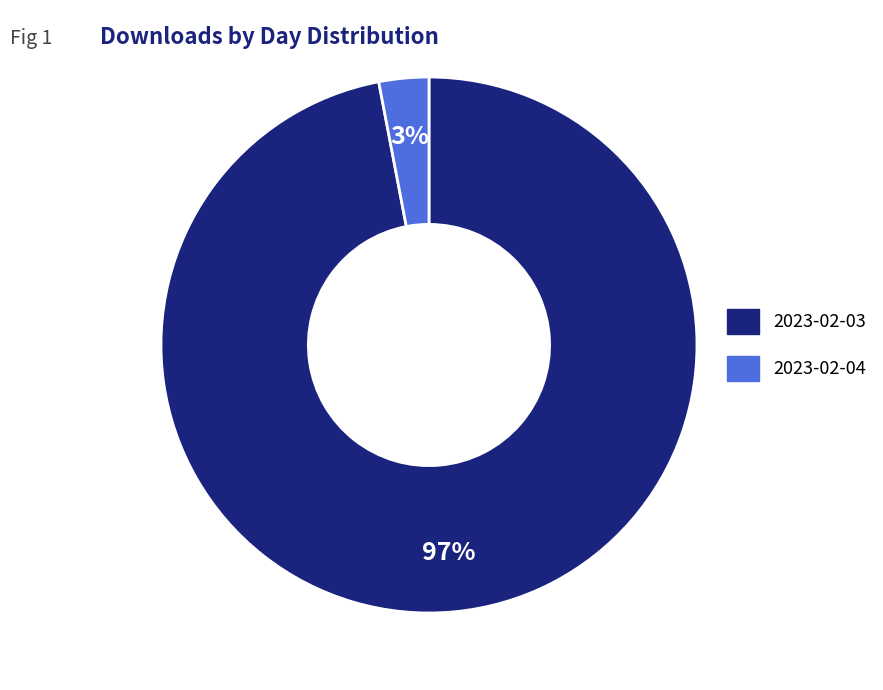

To the nearest percent, what portion does 2023-02-04 represent?

3%